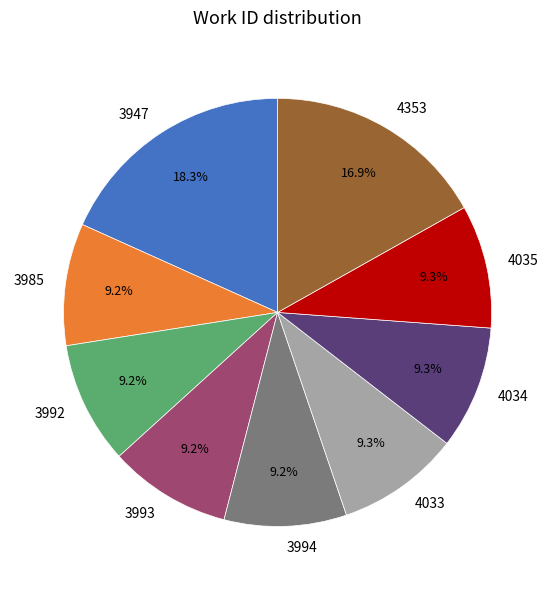

Is there a majority slice in this chart?

No